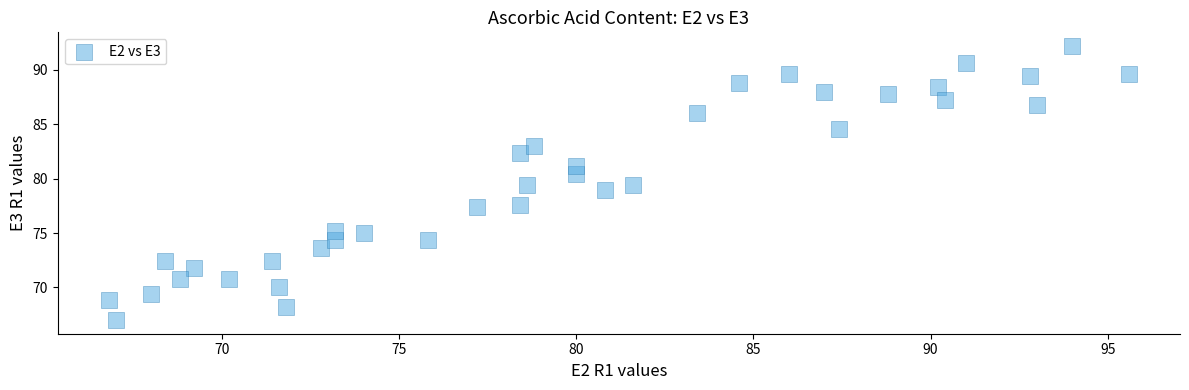

What is the range of X values (max minus min)?

28.8